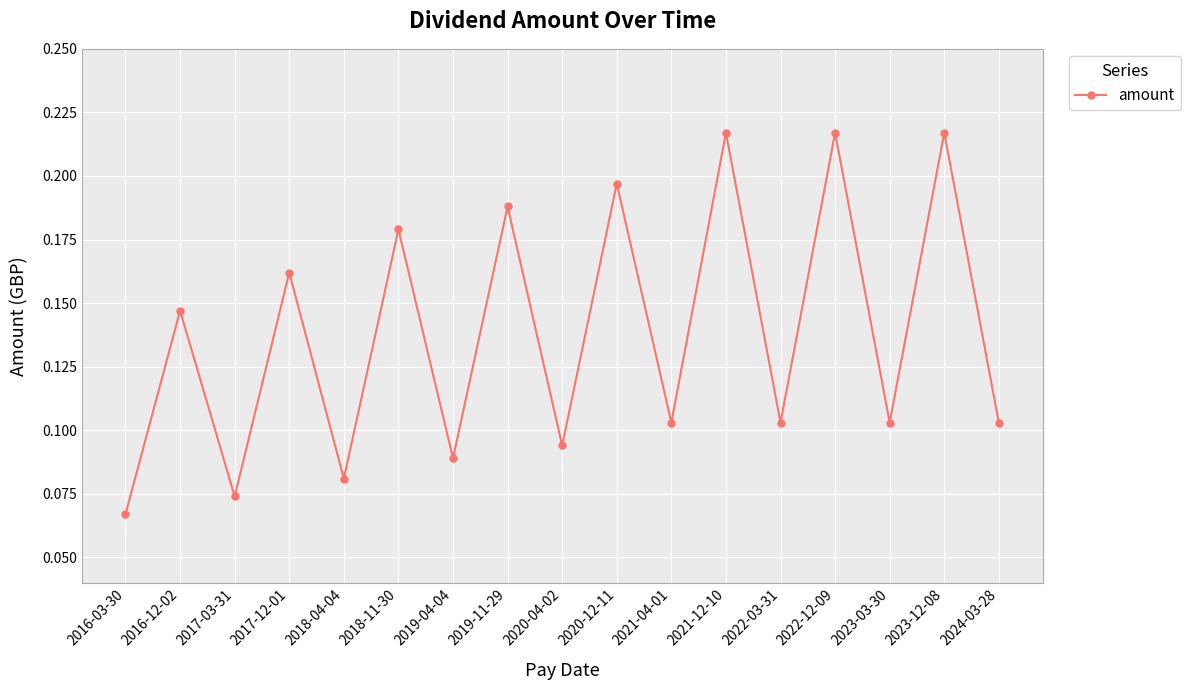

What is the label of the 15th point from the right?

2017-03-31